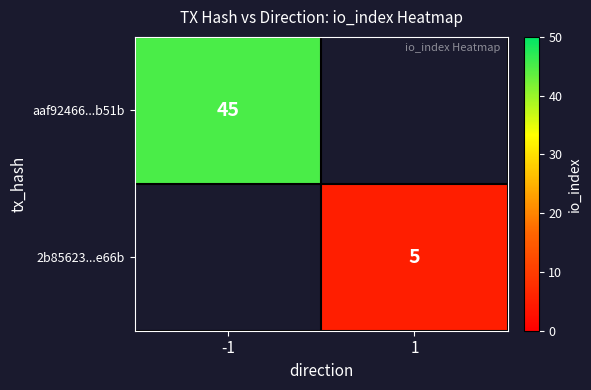

True or false: 2b85623...e66b has a value of 2 at 1.

False